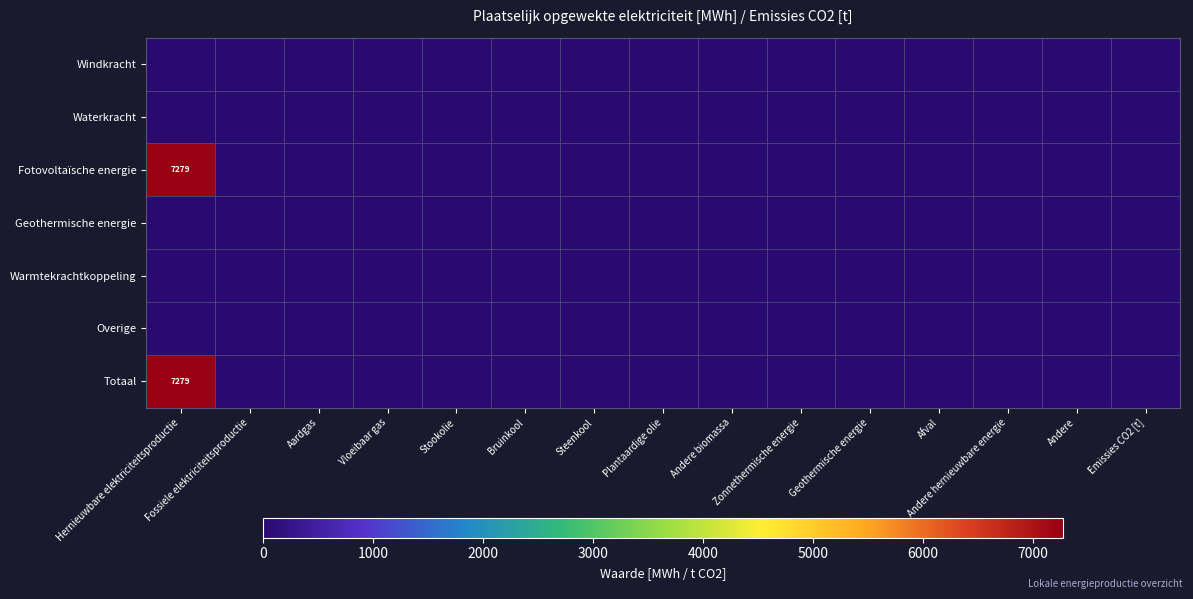

At which category does the chart reach its minimum across all series?

Hernieuwbare elektriciteitsproductie